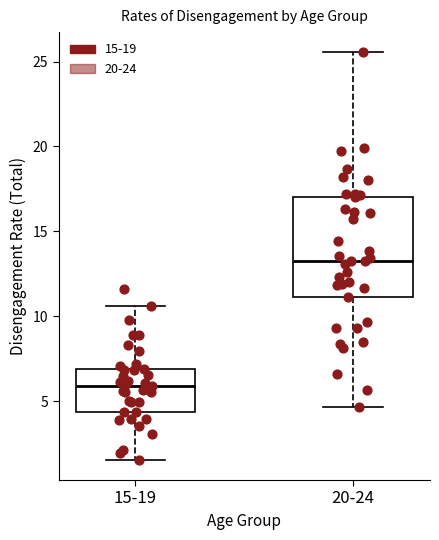

Which box has the lowest median line?

15-19